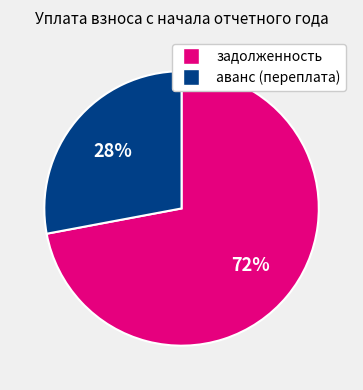

Is there any slice that represents more than half of the pie?

Yes